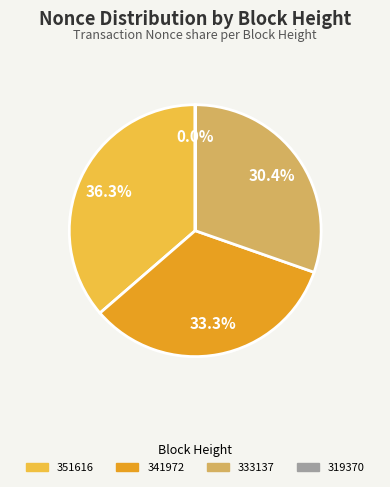

Is there a majority slice in this chart?

No